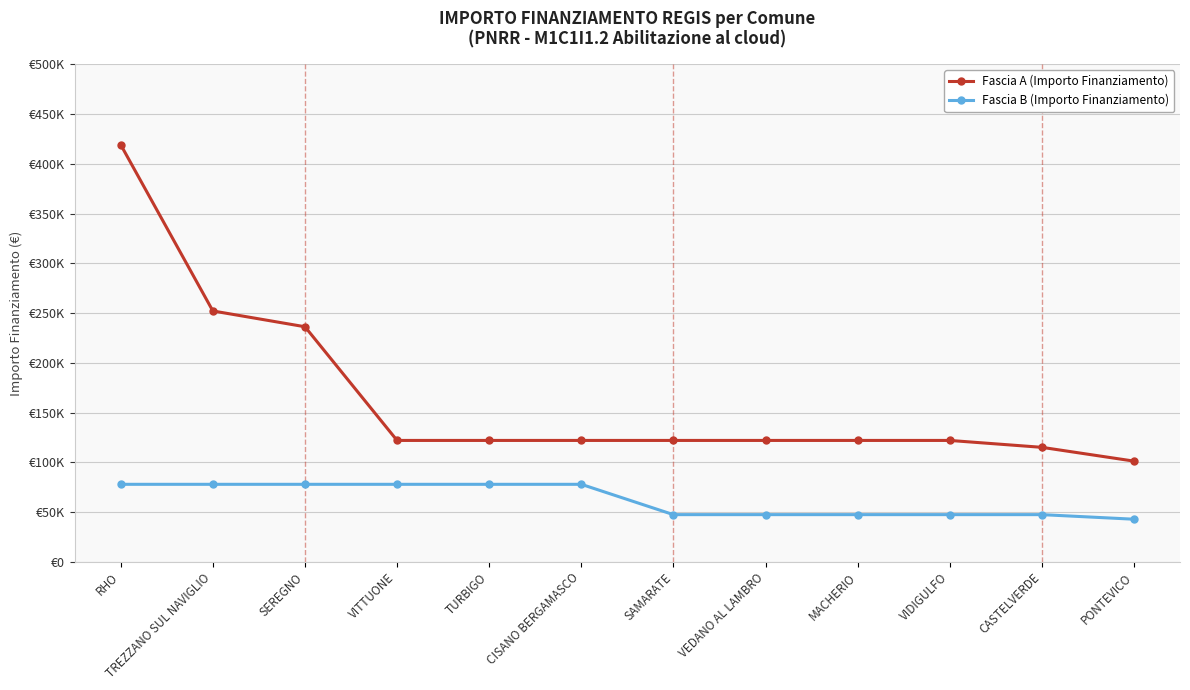

At which label is Fascia B (Importo Finanziamento) closest to 60360?

SAMARATE